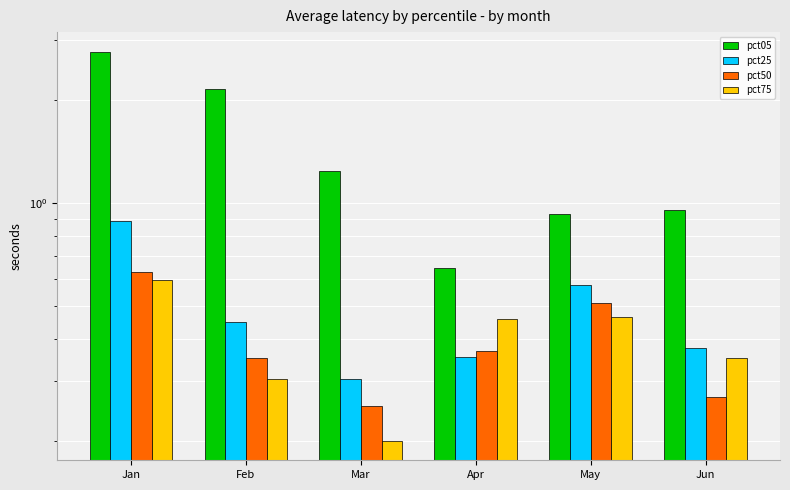

What are all the series names shown in the legend?

pct05, pct25, pct50, pct75